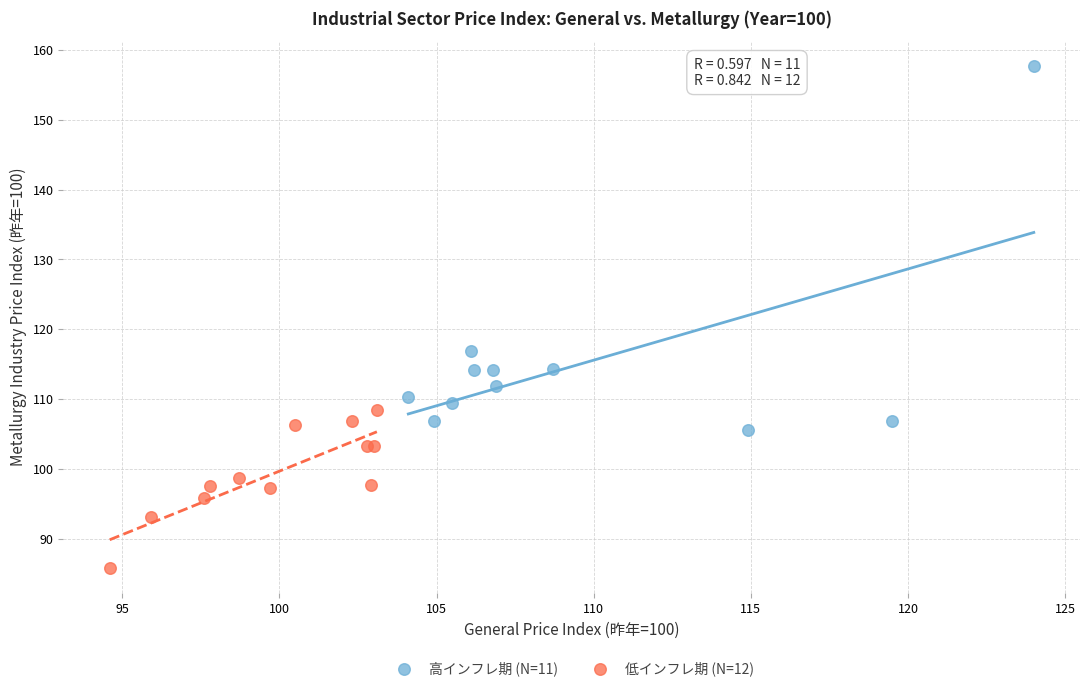

Which series reaches the maximum Y coordinate?

高インフレ期 (N=11)